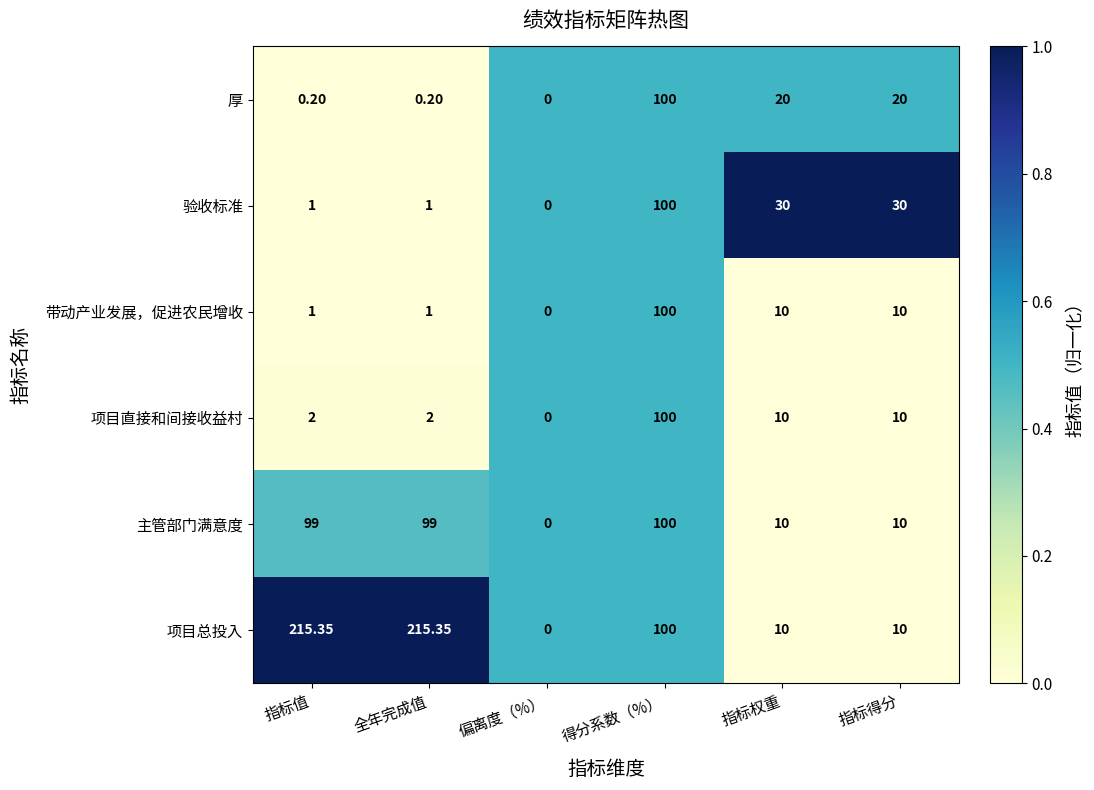

What is the total value across all series at 指标值?

318.6